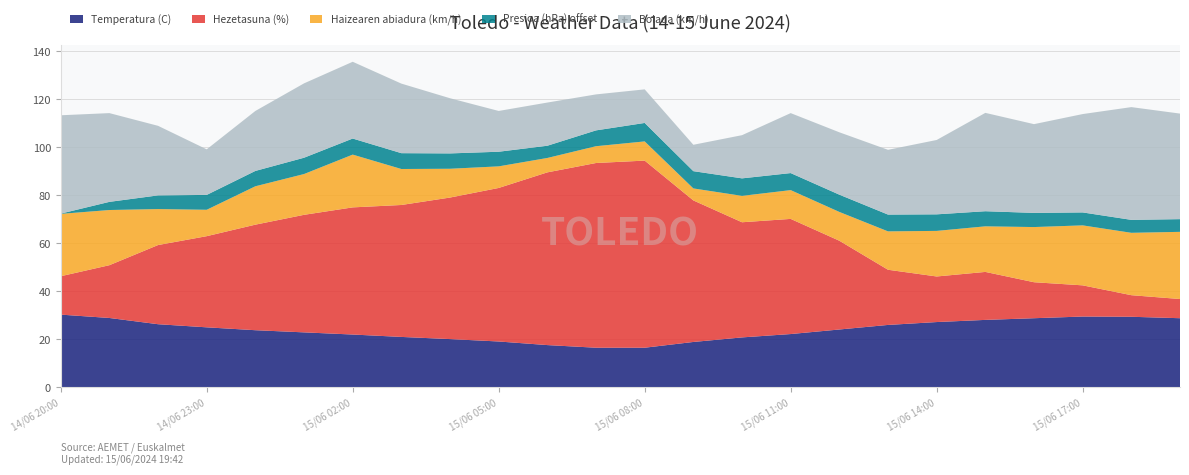

Reading left to right, list all the values displayed in this chart.

Temperatura (C): 30.3	28.9	26.3	25.0	23.8	22.9	22.0	21.0	20.1	19.1	17.6	16.5	16.5	18.9	20.8	22.2	24.1	26.0	27.2	28.1	28.8	29.5	29.4	28.8
Hezetasuna (%): 16.0	22.0	33.0	38.0	44.0	49.0	53.0	55.0	59.0	64.0	72.0	77.0	78.0	59.0	48.0	48.0	37.0	23.0	19.0	20.0	15.0	13.0	9.0	8.0
Haizearen abiadura (km/h): 26.0	23.0	15.0	11.0	16.0	17.0	22.0	15.0	12.0	9.0	6.0	7.0	8.0	5.0	11.0	12.0	12.0	16.0	19.0	19.0	23.0	25.0	26.0	28.0
Presioa (hPa) offset: 0.1	3.4	5.7	6.2	6.4	6.8	6.7	6.6	6.4	6.1	5.1	6.6	7.7	7.2	7.3	7.1	7.2	7.0	6.9	6.3	5.9	5.4	5.4	5.3
Bolada (km/h): 41.0	37.0	29.0	19.0	25.0	31.0	32.0	29.0	23.0	17.0	18.0	15.0	14.0	11.0	18.0	25.0	26.0	27.0	31.0	41.0	37.0	41.0	47.0	44.0